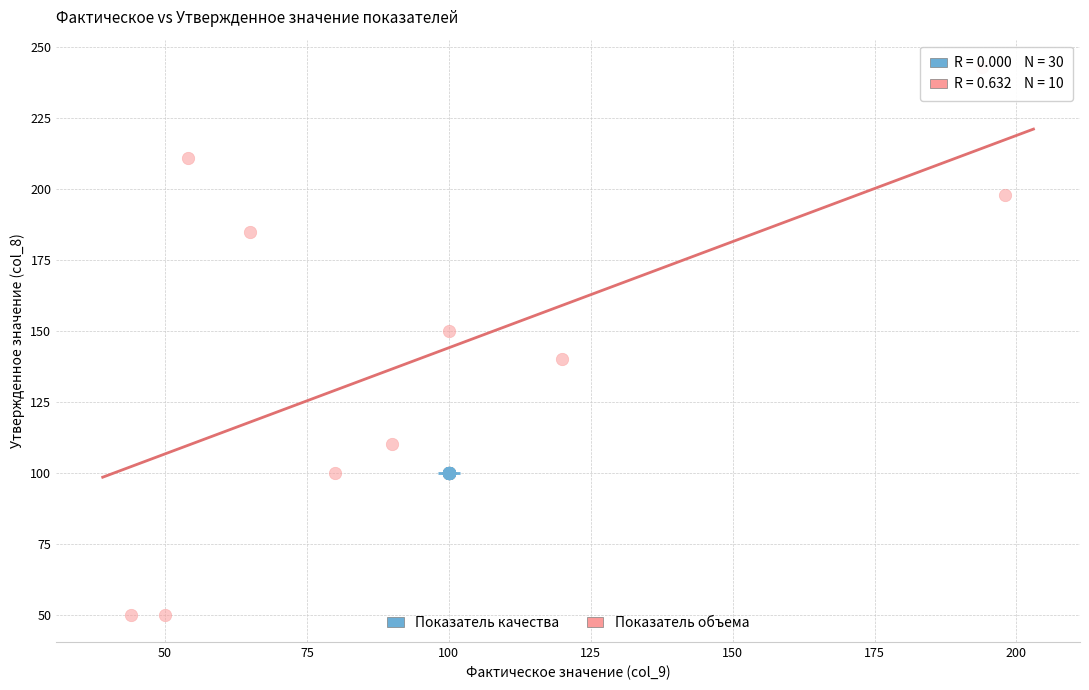

Which series contains the highest Y value?

Показатель объема